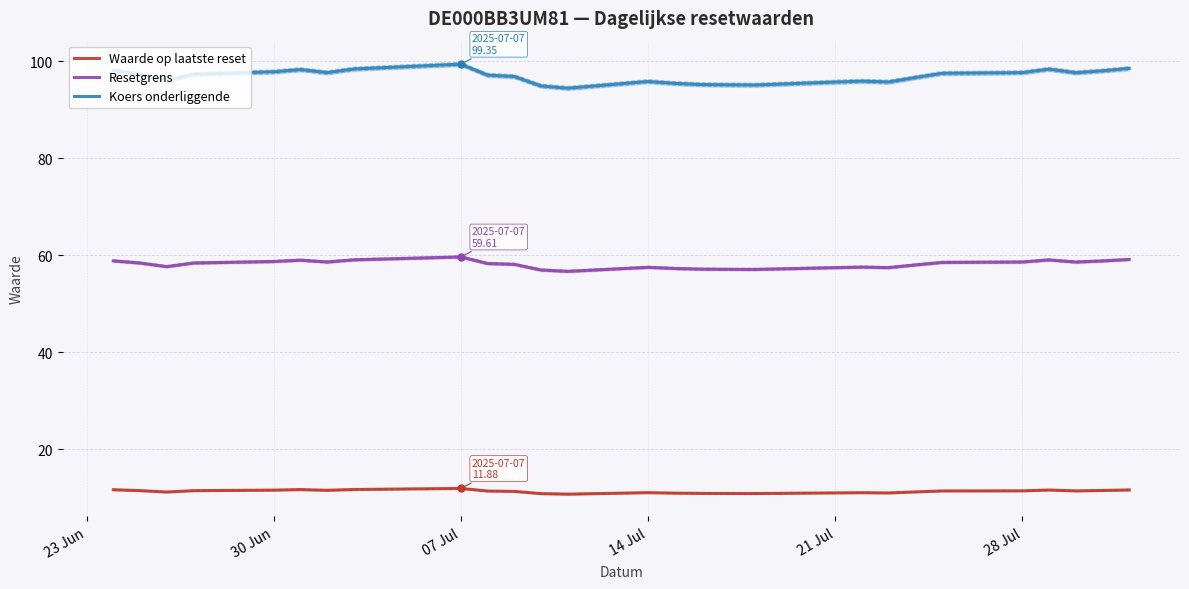

What are all the series names shown in the legend?

Waarde op laatste reset, Resetgrens, Koers onderliggende